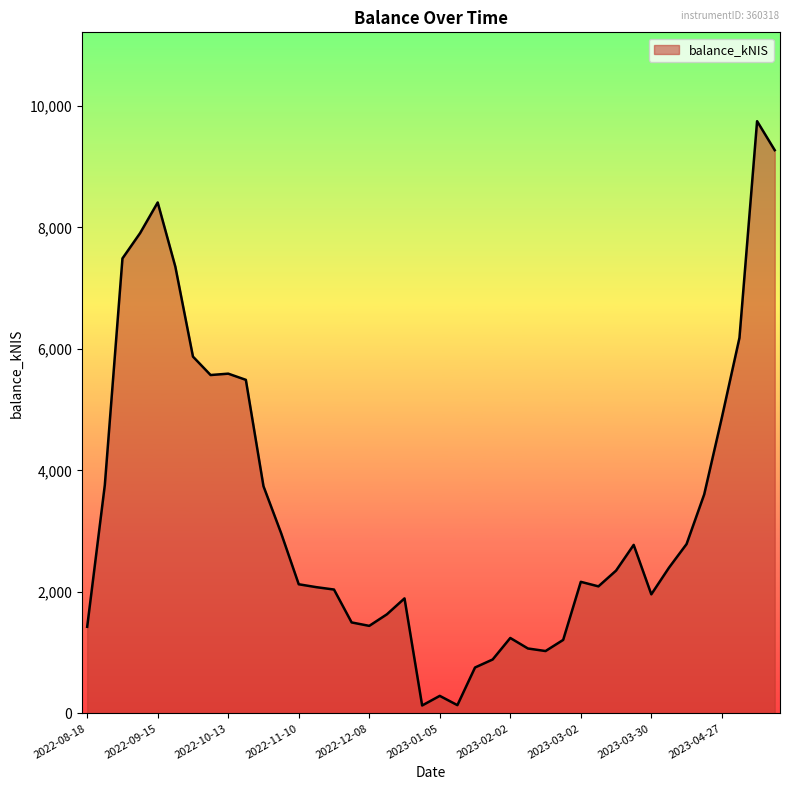

What is the greatest value displayed?

9746.5